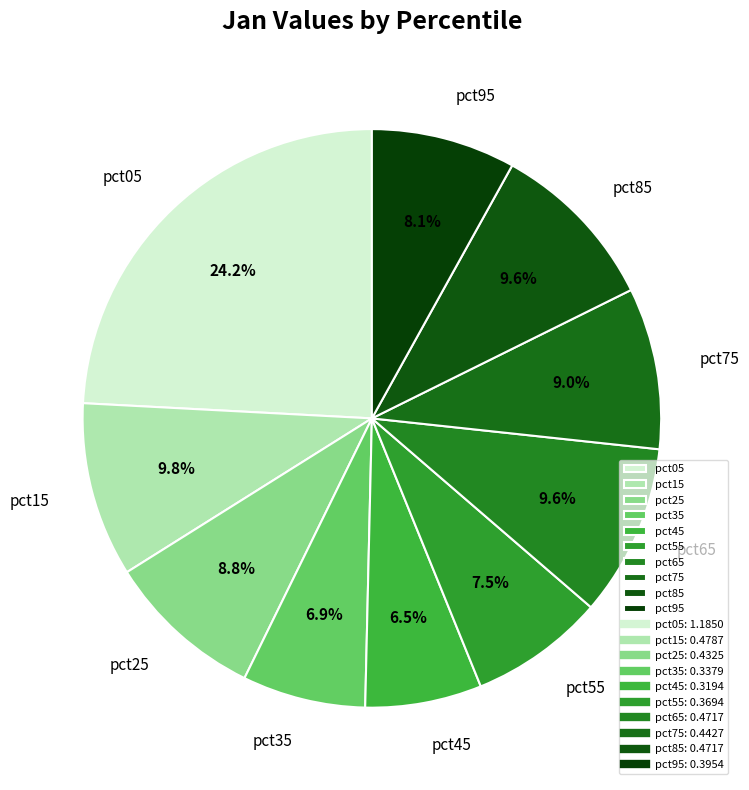

Is pct65 the majority of the pie?

No